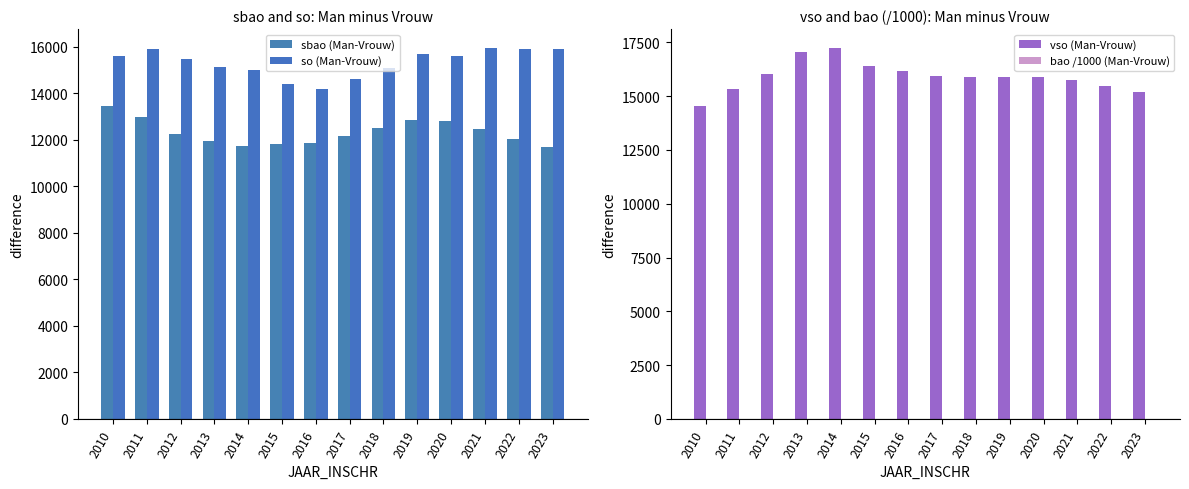

What is the spread (max minus min) of values at 2020?

15904.8